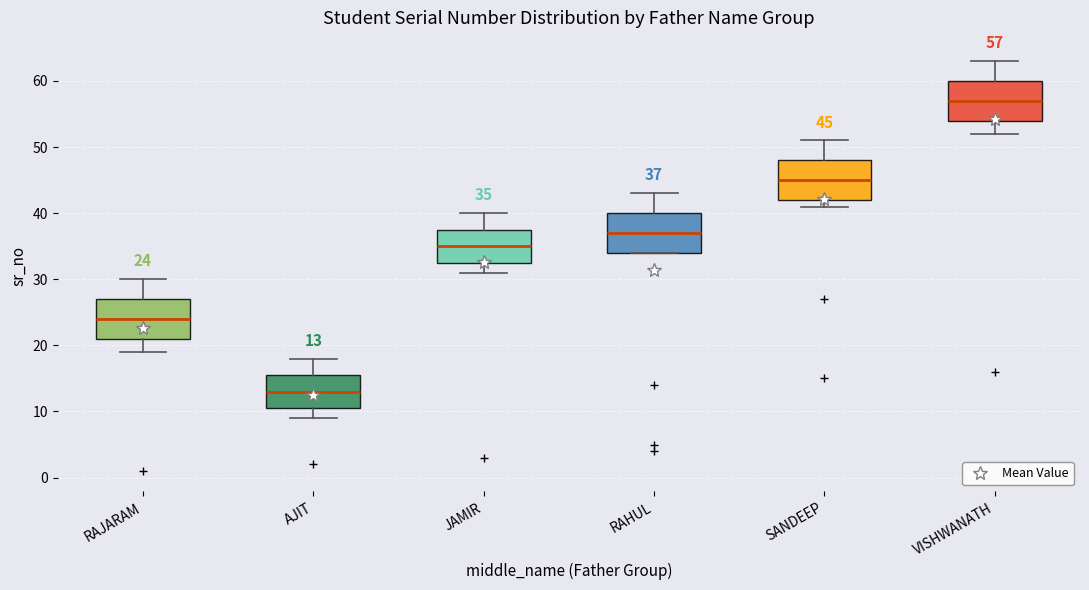

Which box's median line is the lowest?

AJIT